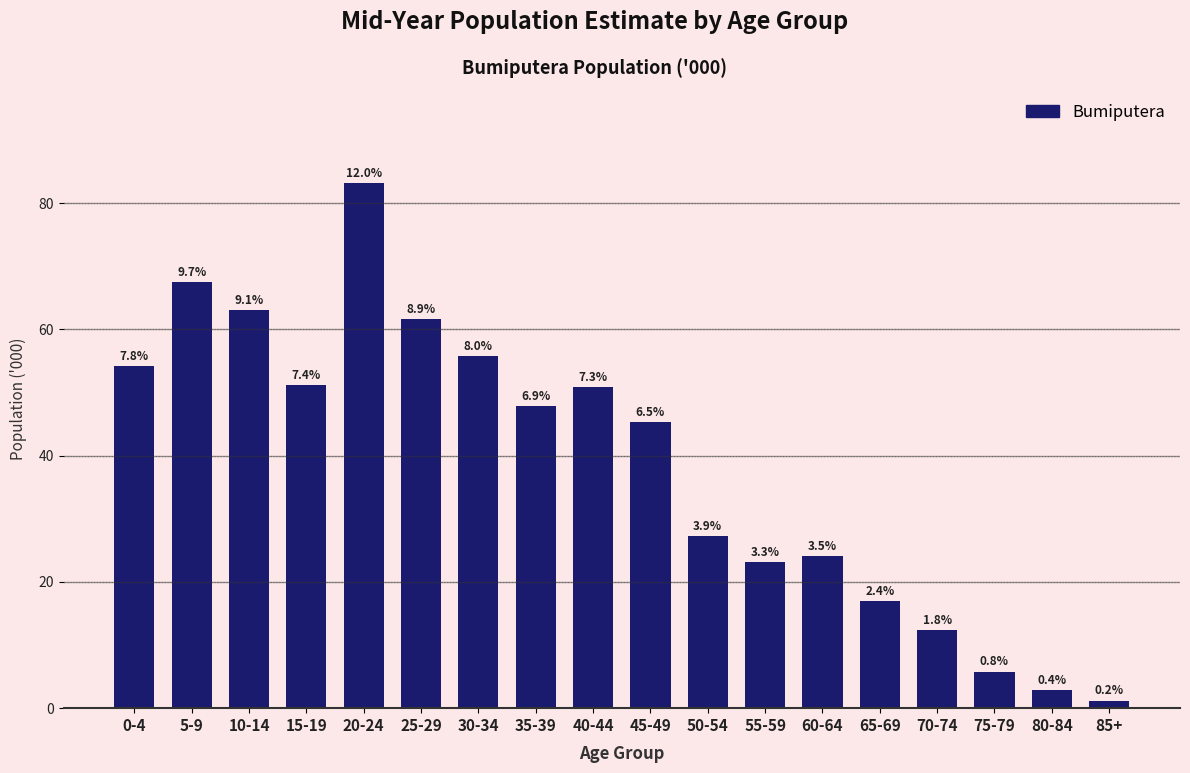

Does the chart contain any negative values?

No